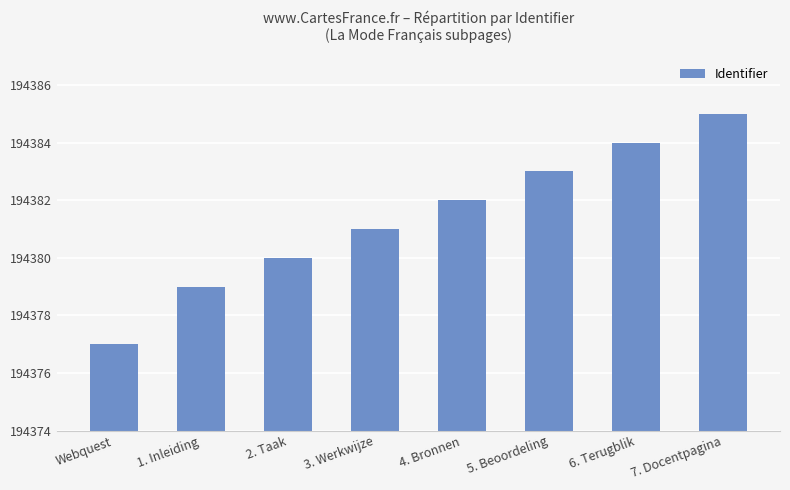

What is the sum of the values at 3. Werkwijze and 2. Taak?

388761